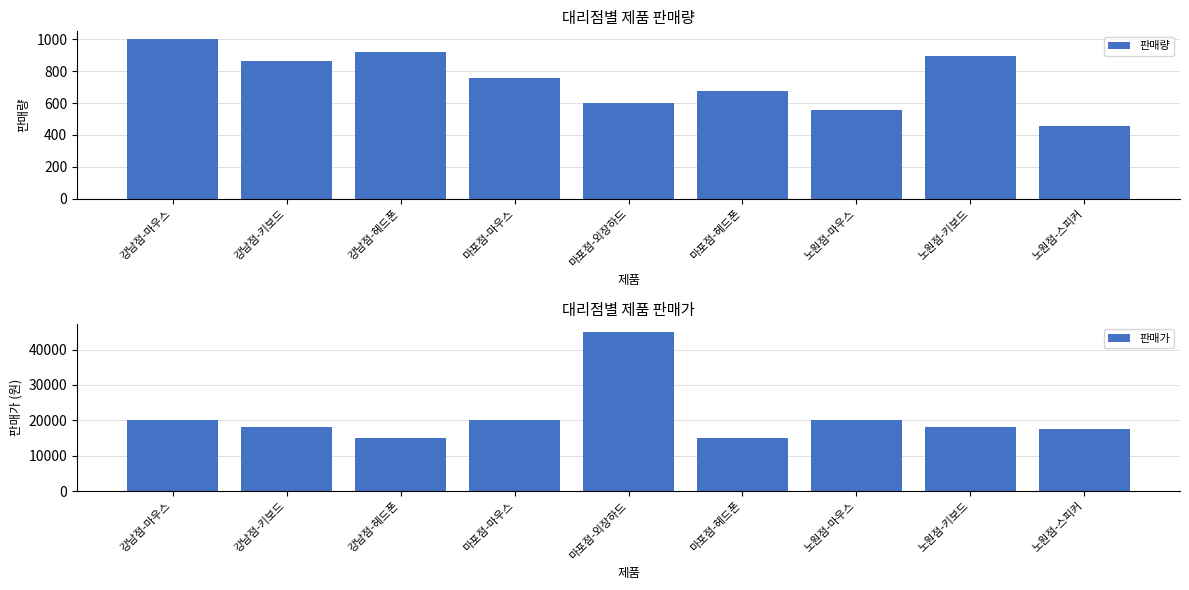

What is the total value across all series at 마포점-마우스?

20758